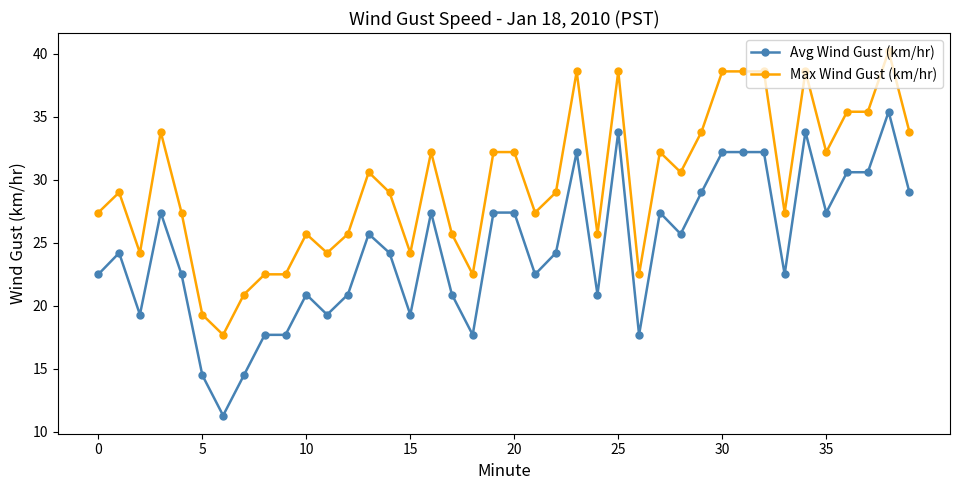

How many data points in Avg Wind Gust (km/hr) are less than 24?

18